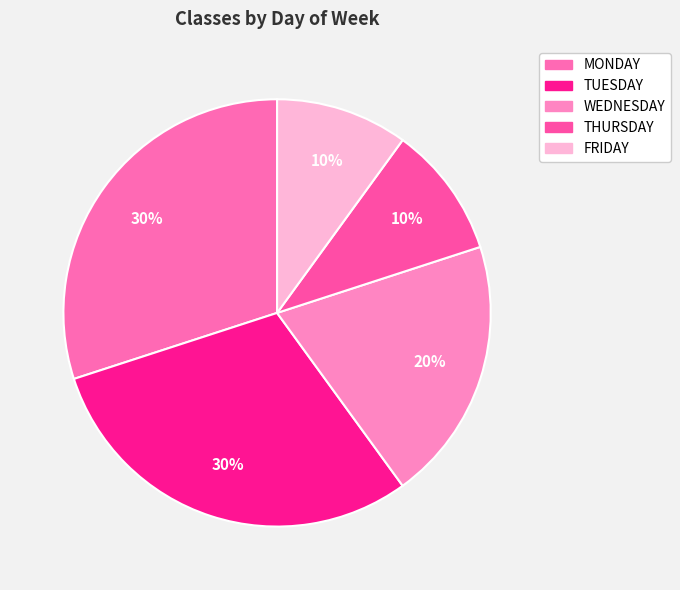

Rank the categories by value from lowest to highest.

THURSDAY, FRIDAY, WEDNESDAY, MONDAY, TUESDAY